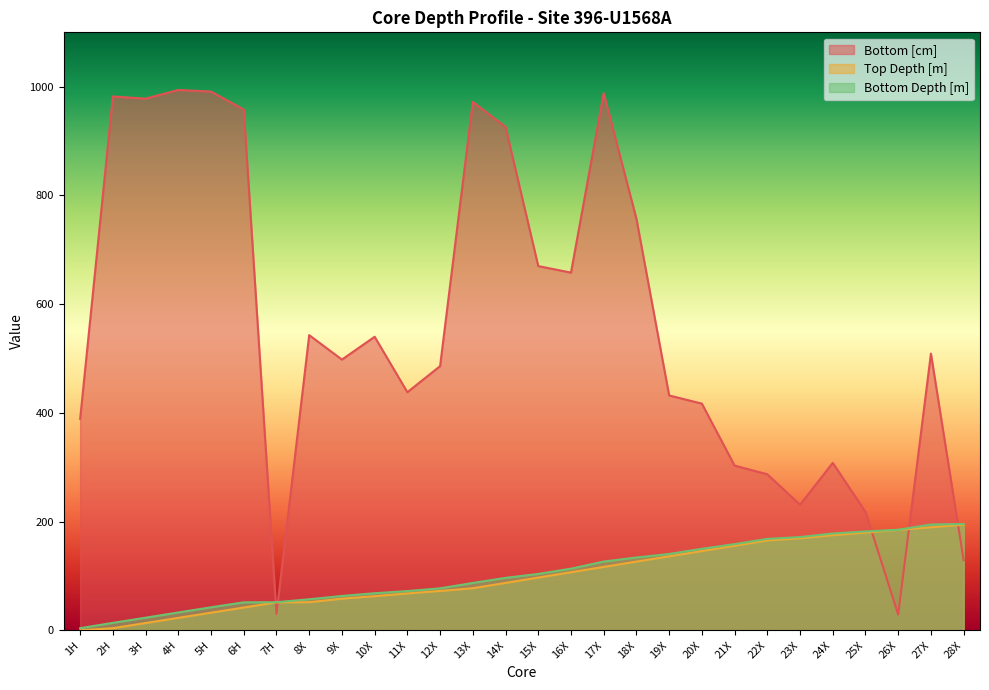

What is the label of the 28th point from the left?

28X